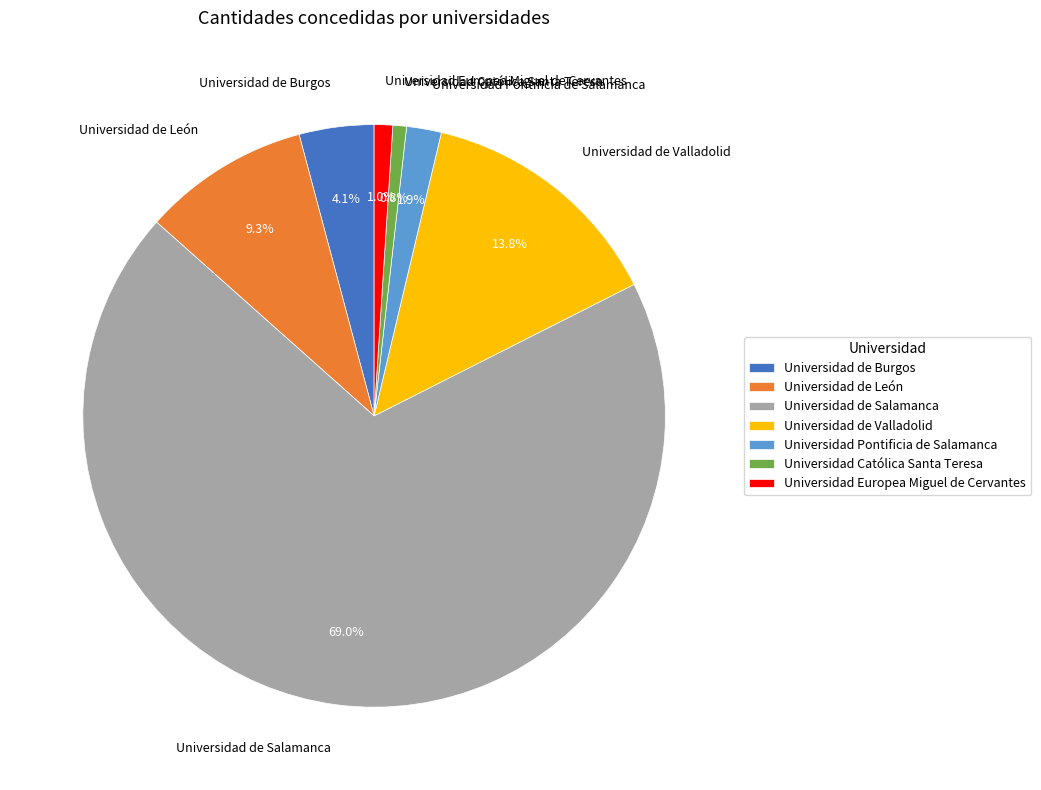

What is the largest slice in the pie chart?

Universidad de Salamanca